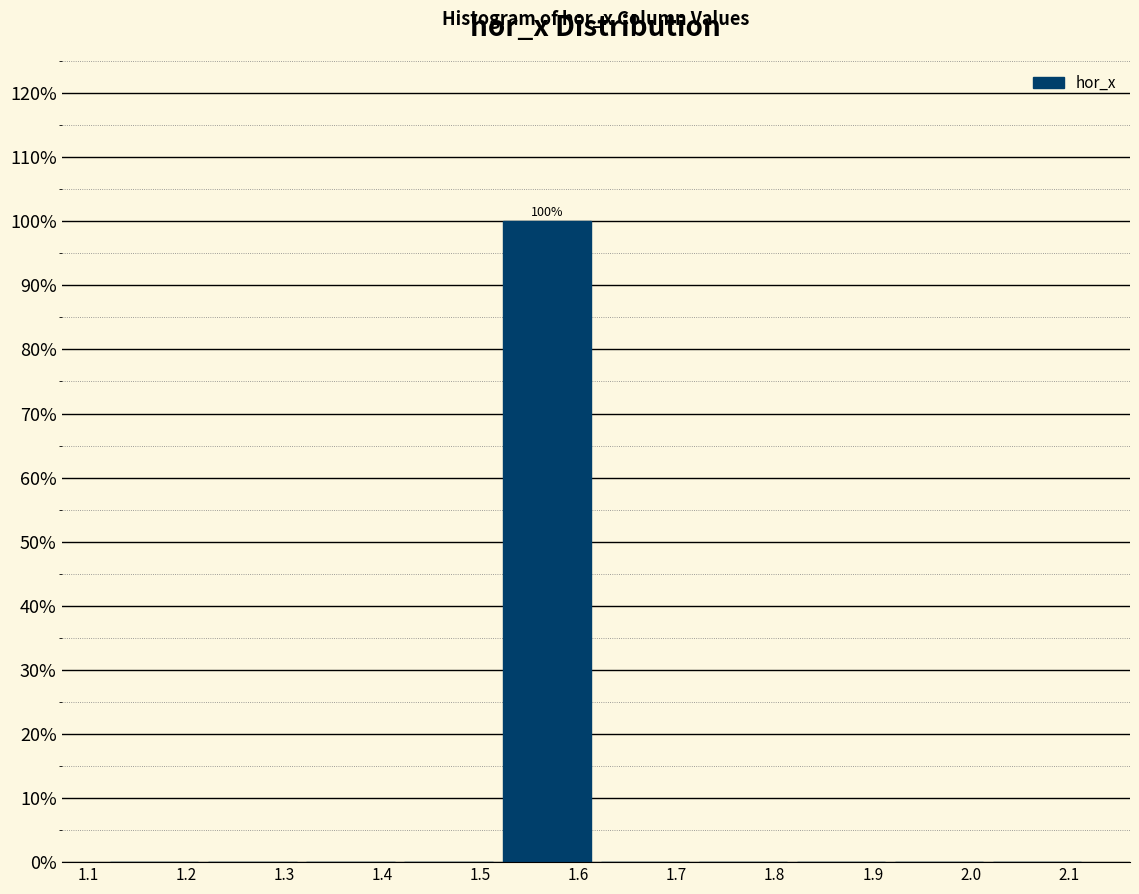

Over which range of the x-axis is the bar tallest?

1.52 to 1.62